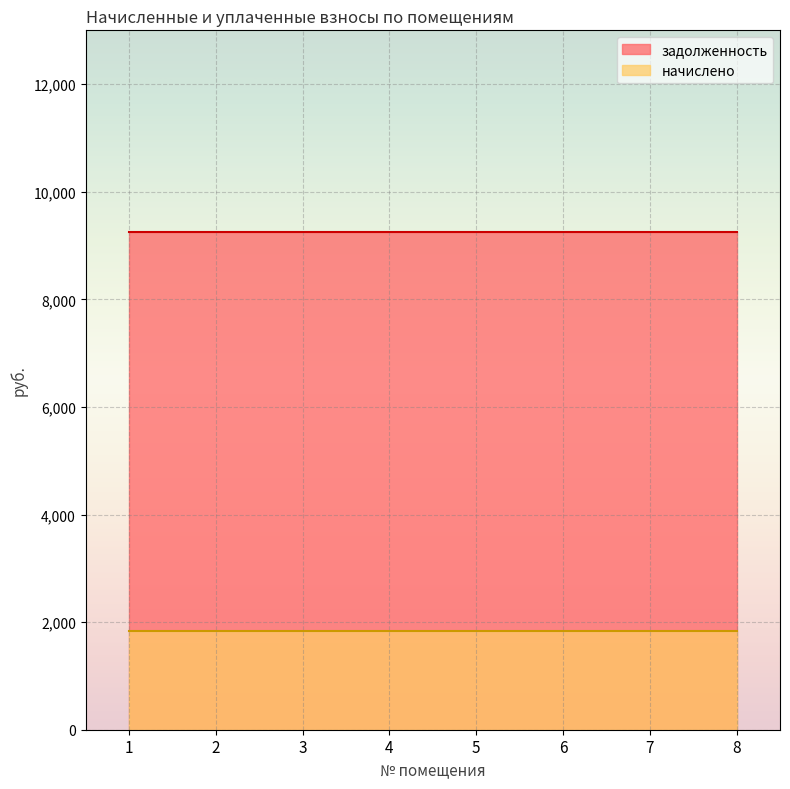

What is the sum of the задолженность values at 2 and 1?

18489.6